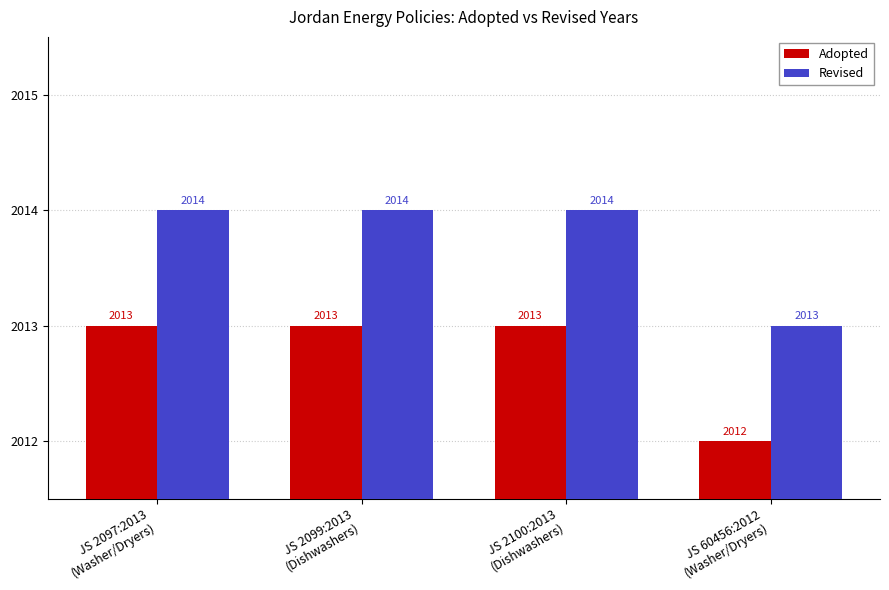

What is the label of the 4th bar from the right?

JS 2097:2013
(Washer/Dryers)